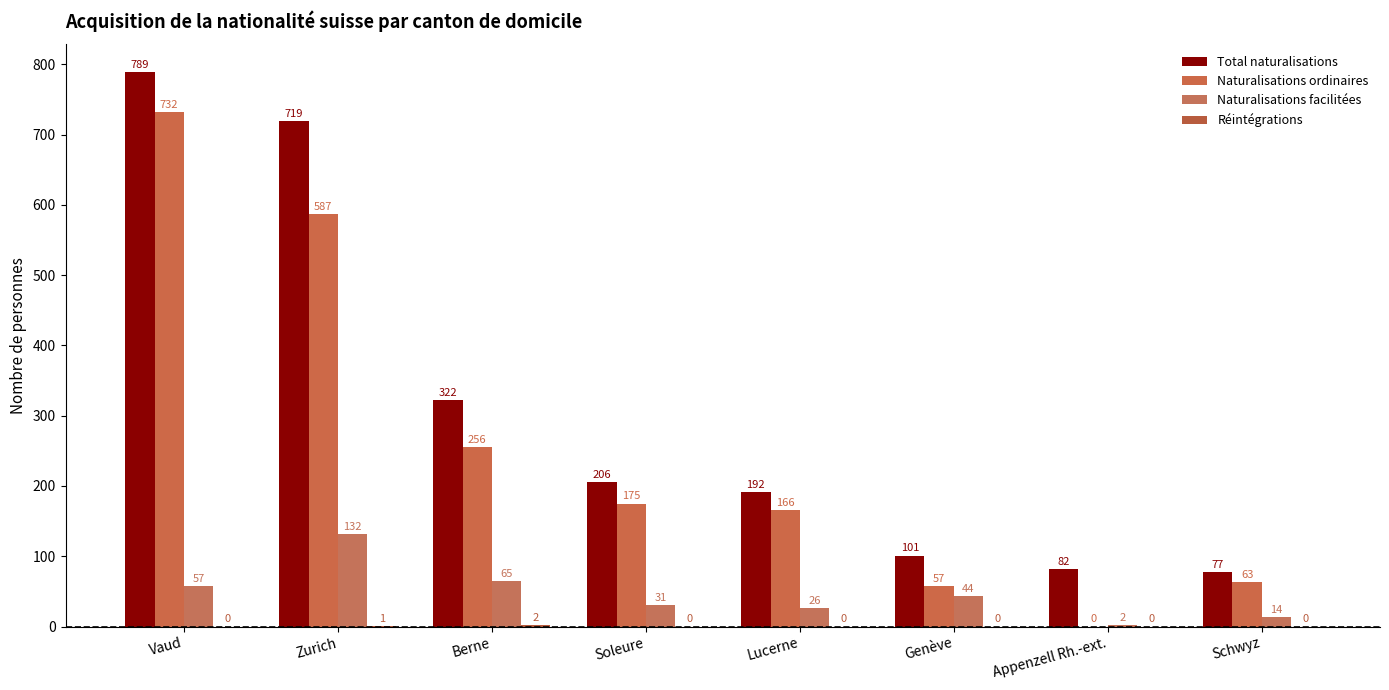

List the labels in order of Réintégrations value, largest first.

Berne, Zurich, Vaud, Soleure, Lucerne, Genève, Appenzell Rh.-ext., Schwyz